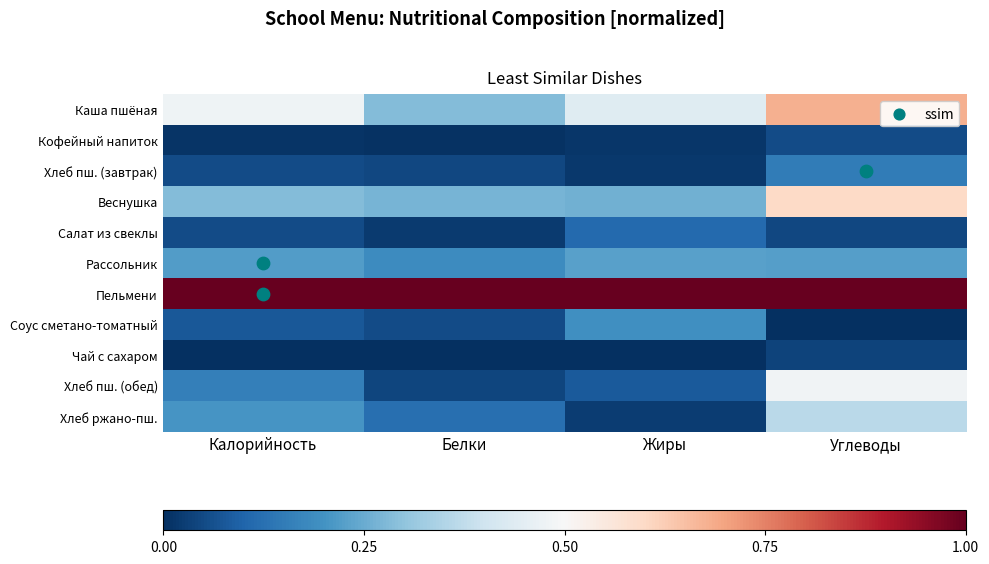

Reading left to right, extract all data points from this chart.

Каша пшёная: Калорийность=0.5	Белки=0.3	Жиры=0.4	Углеводы=0.7
Кофейный напиток: Калорийность=0.0	Белки=0.0	Жиры=0.0	Углеводы=0.1
Хлеб пш. (завтрак): Калорийность=0.1	Белки=0.0	Жиры=0.0	Углеводы=0.2
Веснушка: Калорийность=0.3	Белки=0.3	Жиры=0.3	Углеводы=0.6
Салат из свеклы: Калорийность=0.1	Белки=0.0	Жиры=0.1	Углеводы=0.0
Рассольник: Калорийность=0.2	Белки=0.2	Жиры=0.2	Углеводы=0.2
Пельмени: Калорийность=1.0	Белки=1.0	Жиры=1.0	Углеводы=1.0
Соус сметано-томатный: Калорийность=0.1	Белки=0.1	Жиры=0.2	Углеводы=0.0
Чай с сахаром: Калорийность=0.0	Белки=0.0	Жиры=0.0	Углеводы=0.0
Хлеб пш. (обед): Калорийность=0.2	Белки=0.0	Жиры=0.1	Углеводы=0.5
Хлеб ржано-пш.: Калорийность=0.2	Белки=0.1	Жиры=0.0	Углеводы=0.4